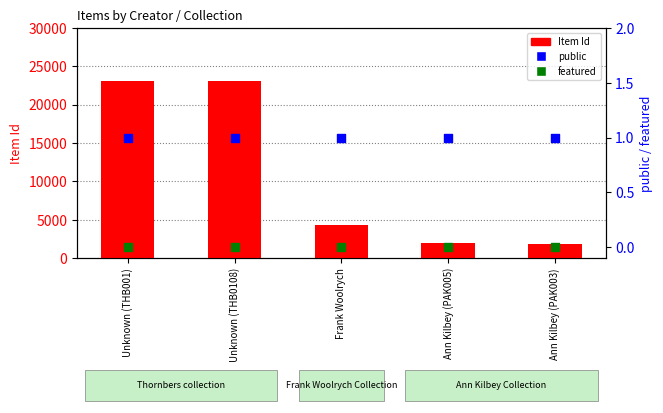

Which series has the largest total across all categories?

Item Id